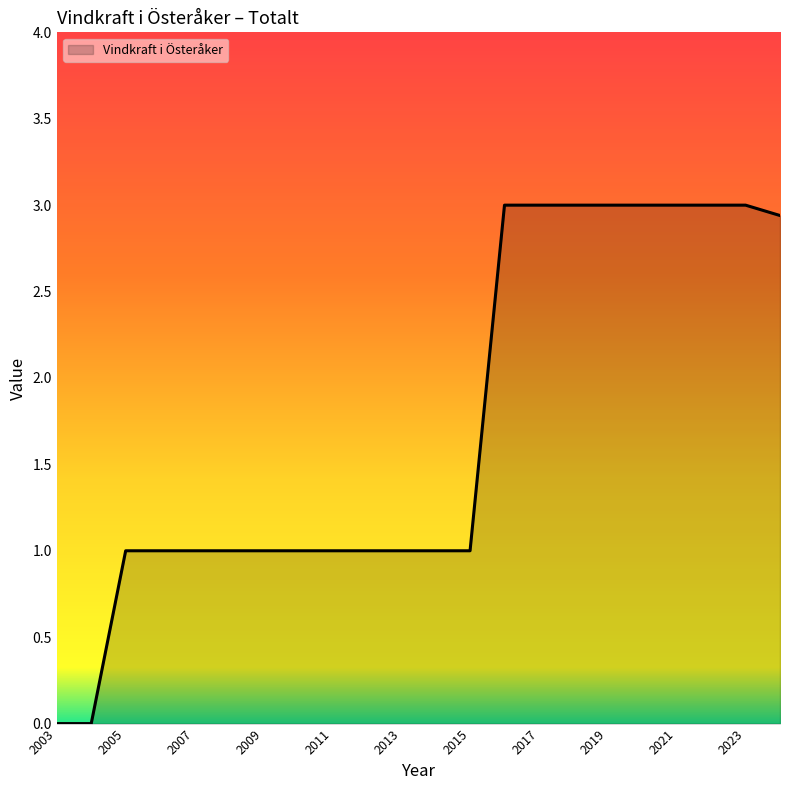

What is the maximum value shown in the chart?

3.0